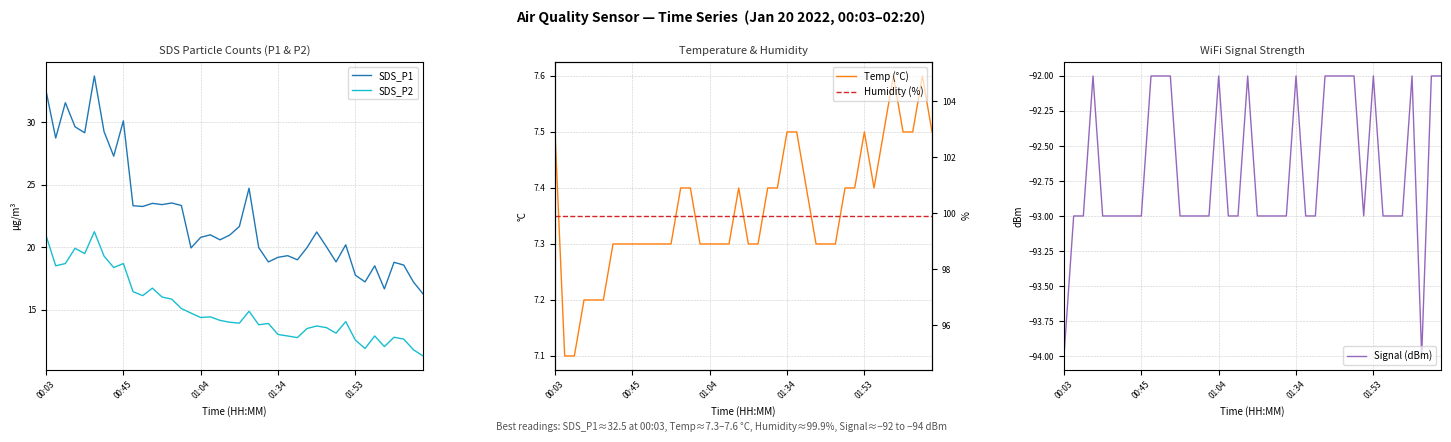

True or false: Signal (dBm) and SDS_P1 intersect in this chart.

False